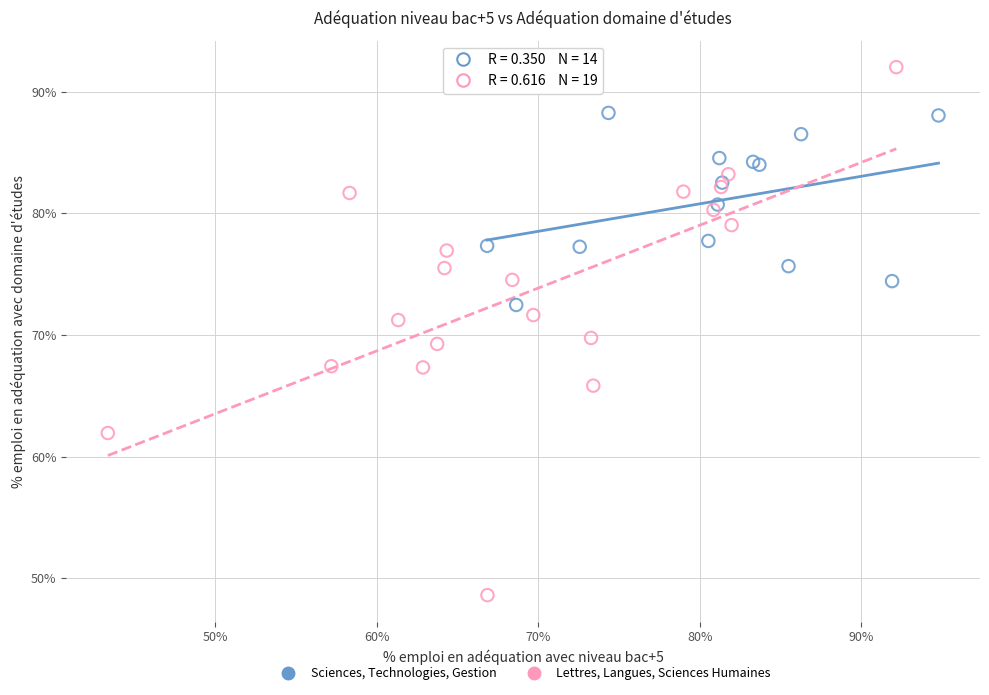

Which series contains the lowest Y value?

Lettres, Langues, Sciences Humaines